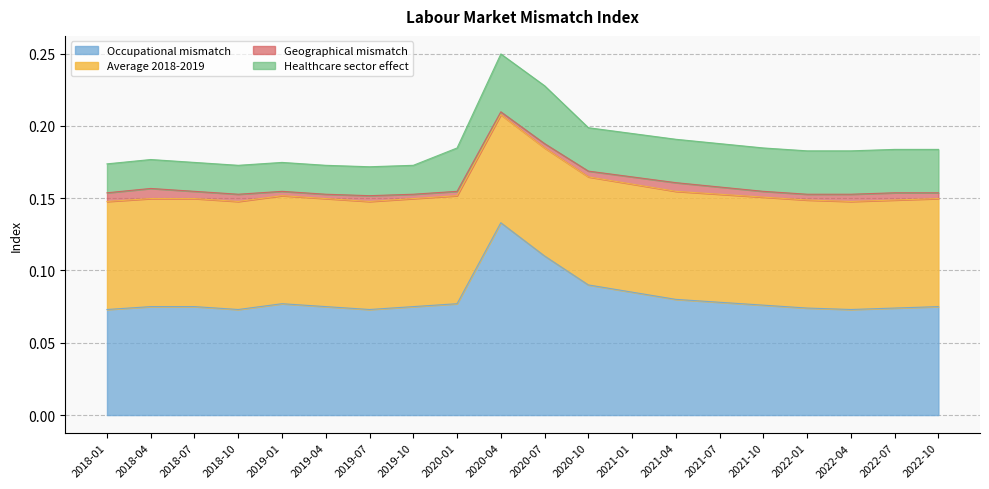

Is it true that Occupational mismatch equals 0.1 at 2020-10?

True